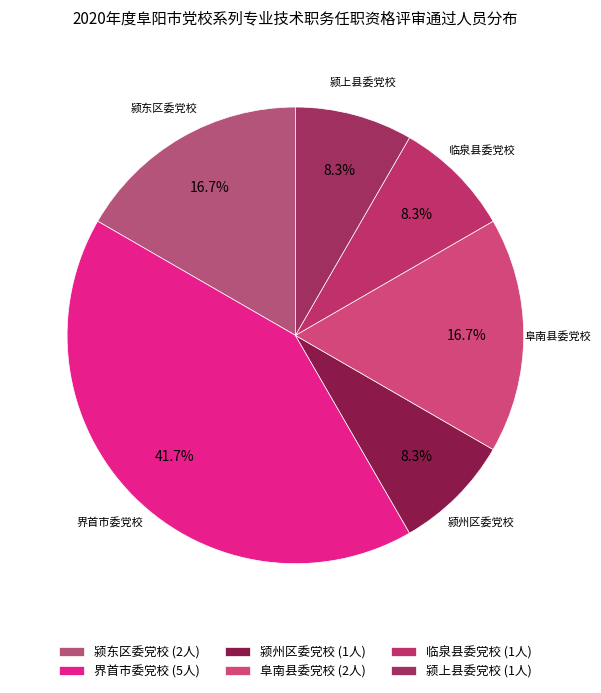

How many segments does this pie chart have?

6